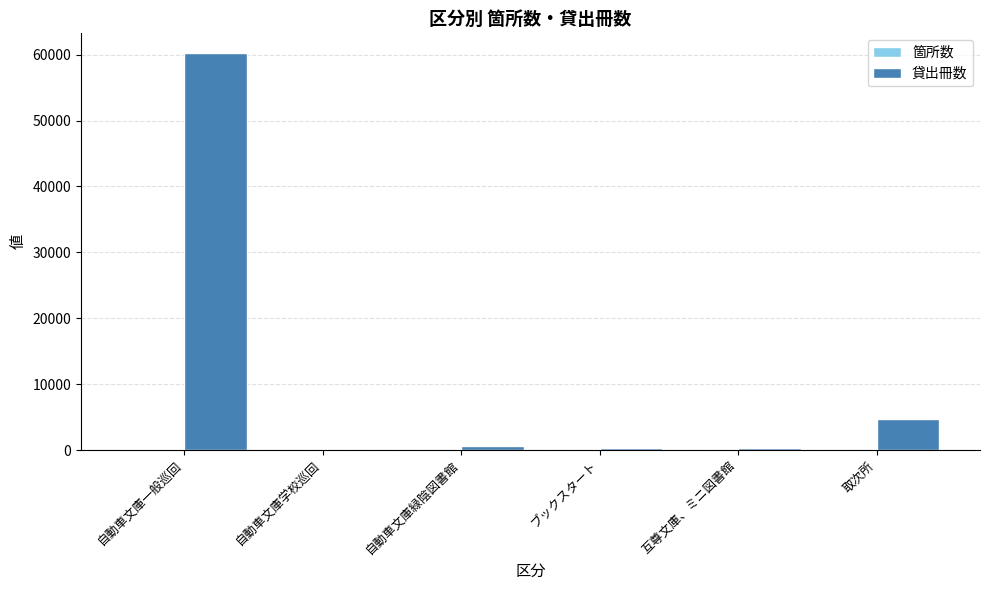

What is the maximum value shown in the chart?

60223